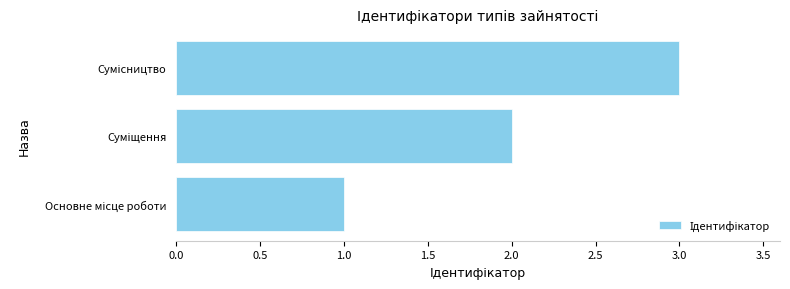

What is the greatest value displayed?

3